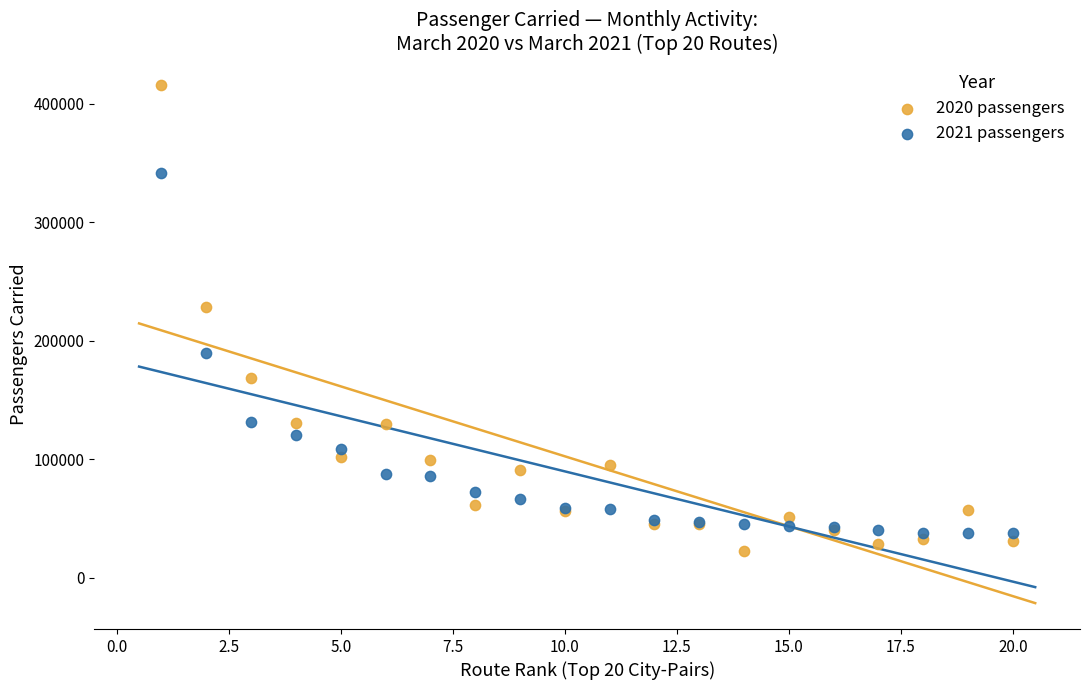

What are all the series names shown in the legend?

2020 passengers, 2021 passengers